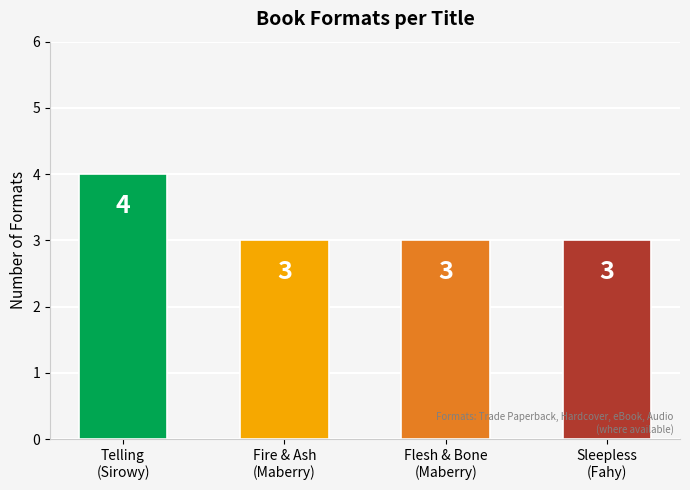

How many values are between 3 and 4?

4